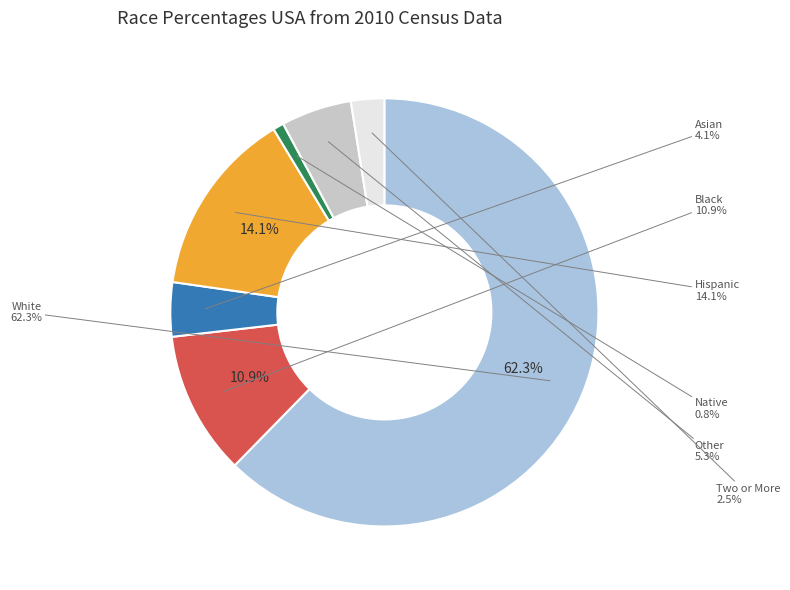

What is the smallest slice in the pie chart?

American Indian and Alaska Native